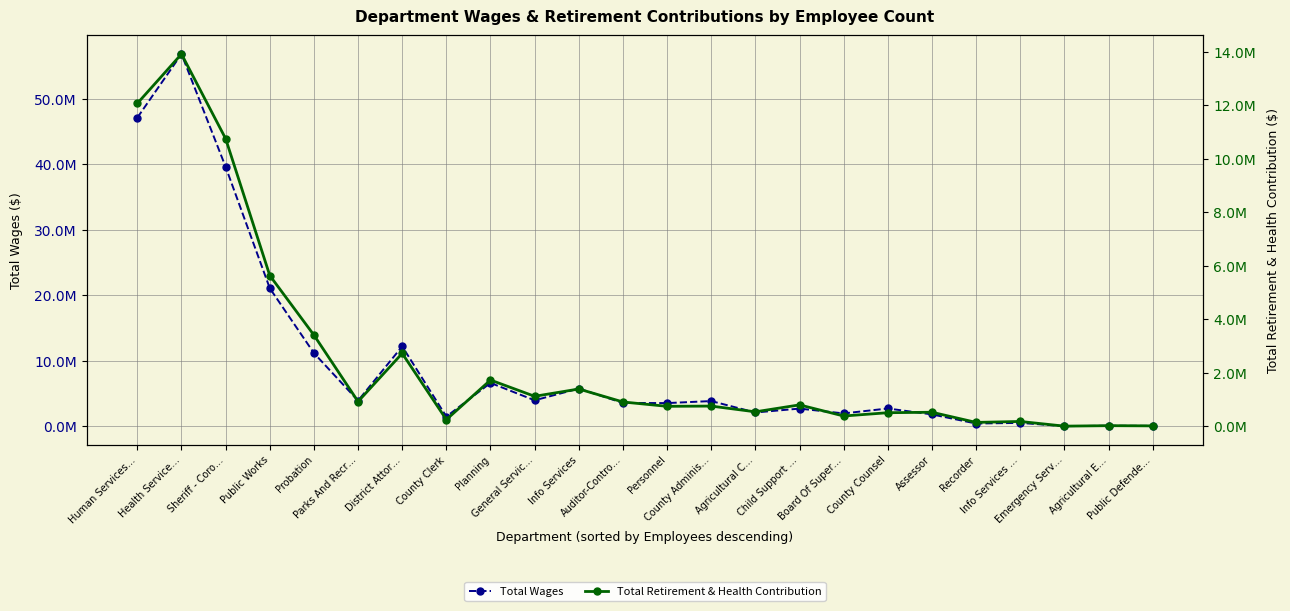

True or false: Total Wages and Total Retirement & Health Contribution cross at least once.

False